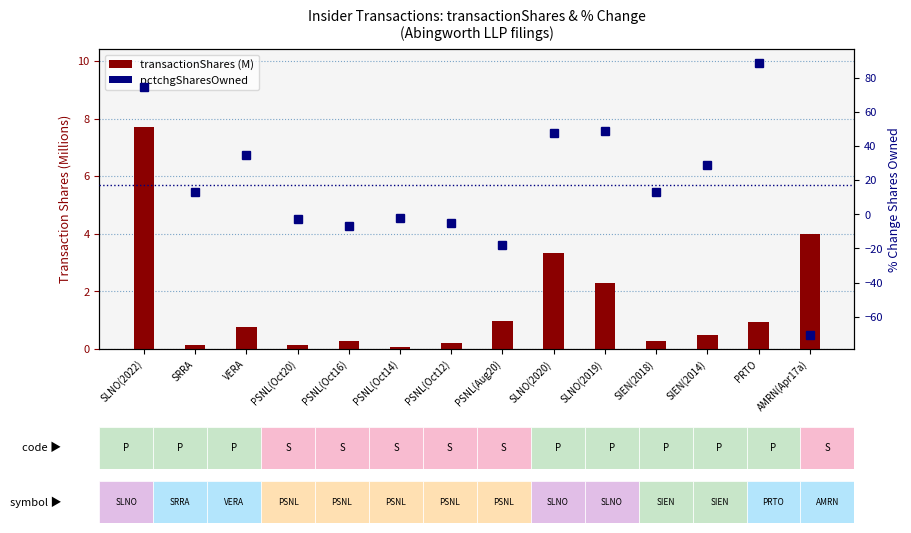

What is the maximum value shown in the chart?

89.0